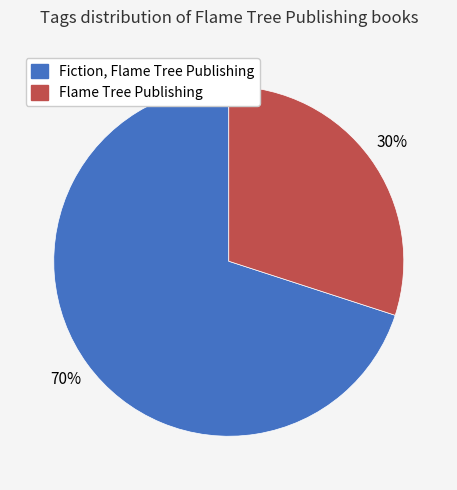

Which has a higher value, Flame Tree Publishing or Fiction, Flame Tree Publishing?

Fiction, Flame Tree Publishing